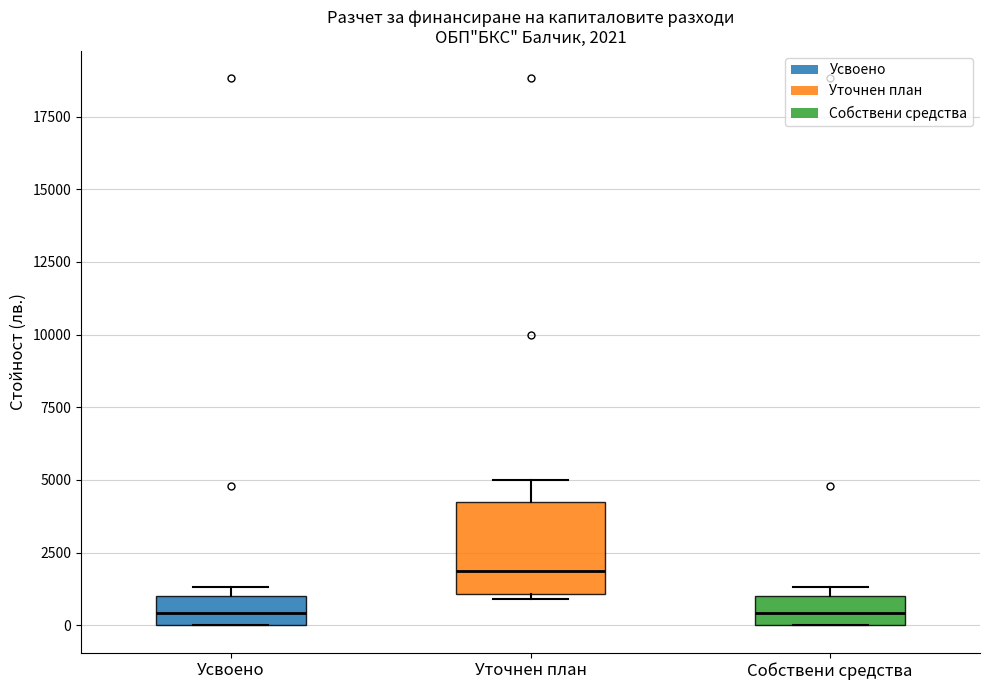

Which box's median line is the highest?

Уточнен план